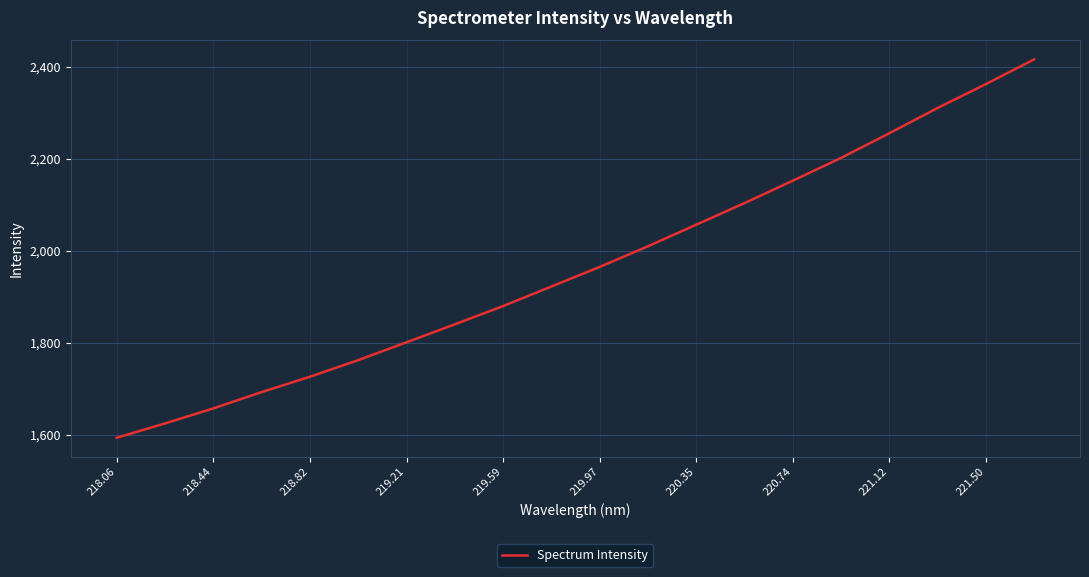

What is the minimum value shown in the chart?

1593.3